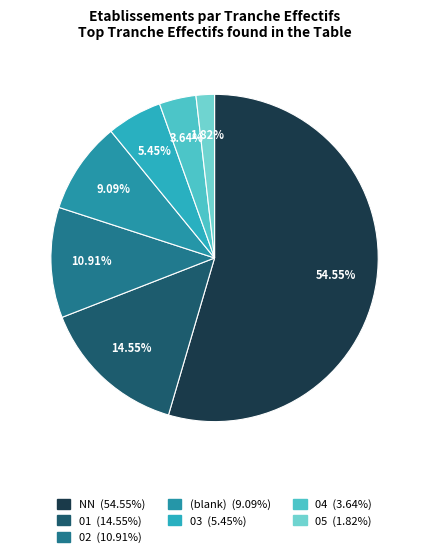

Count the number of slices in the pie.

7